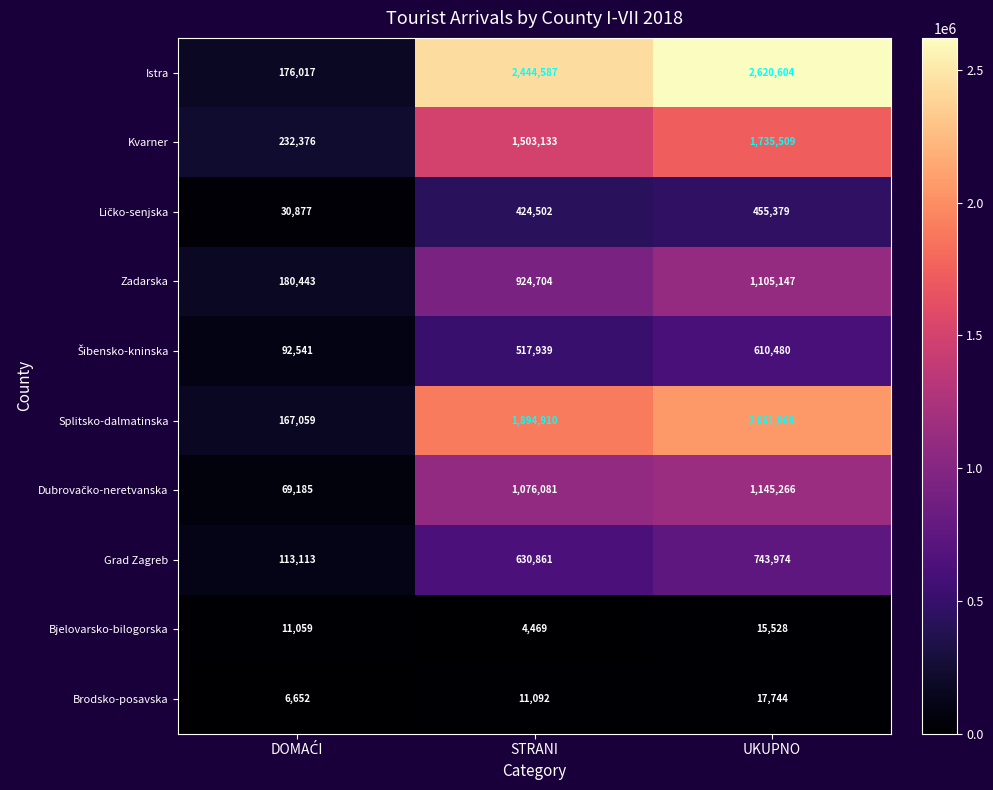

At which label does Bjelovarsko-bilogorska reach its minimum?

STRANI